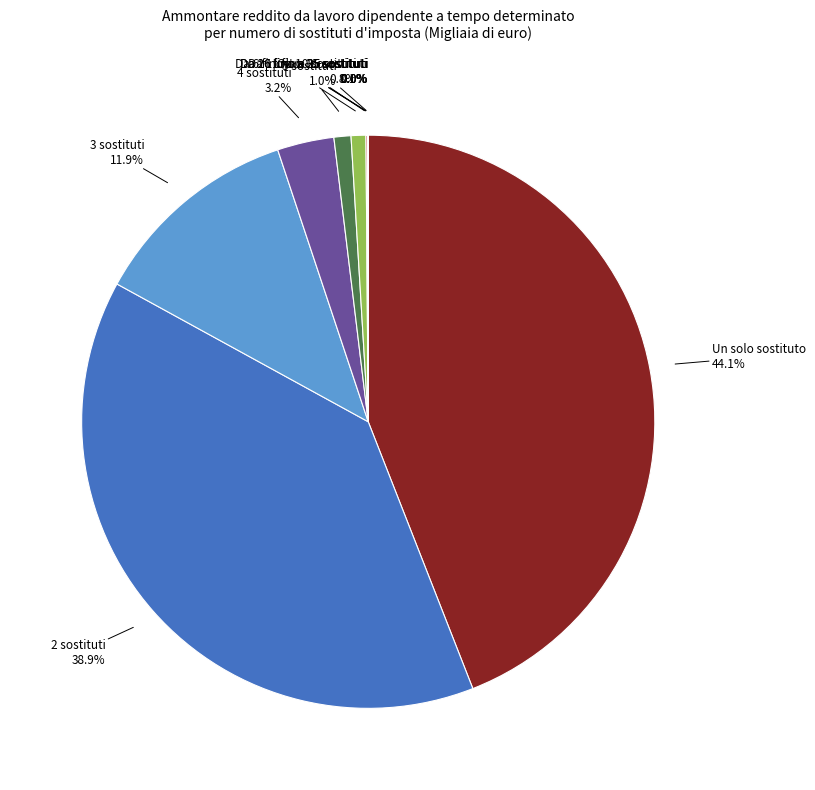

Is there any slice that represents more than half of the pie?

No